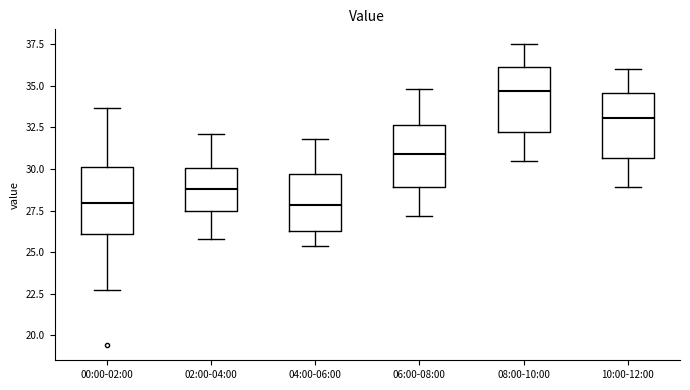

Reading left to right, transcribe this box plot: for each box, give where its median line is, the range the box spans, and where its two whiskers end, as read against the y-axis. The values are not printed on the chart, so give them approximately, as read against the axis.

00:00-02:00: median 28.0, box 26.0 to 30.0, whiskers 22.5 to 33.5
02:00-04:00: median 29.0, box 27.5 to 30.0, whiskers 26.0 to 32.0
04:00-06:00: median 28.0, box 26.5 to 29.5, whiskers 25.5 to 32.0
06:00-08:00: median 31.0, box 29.0 to 32.5, whiskers 27.0 to 35.0
08:00-10:00: median 34.5, box 32.5 to 36.0, whiskers 30.5 to 37.5
10:00-12:00: median 33.0, box 30.5 to 34.5, whiskers 29.0 to 36.0